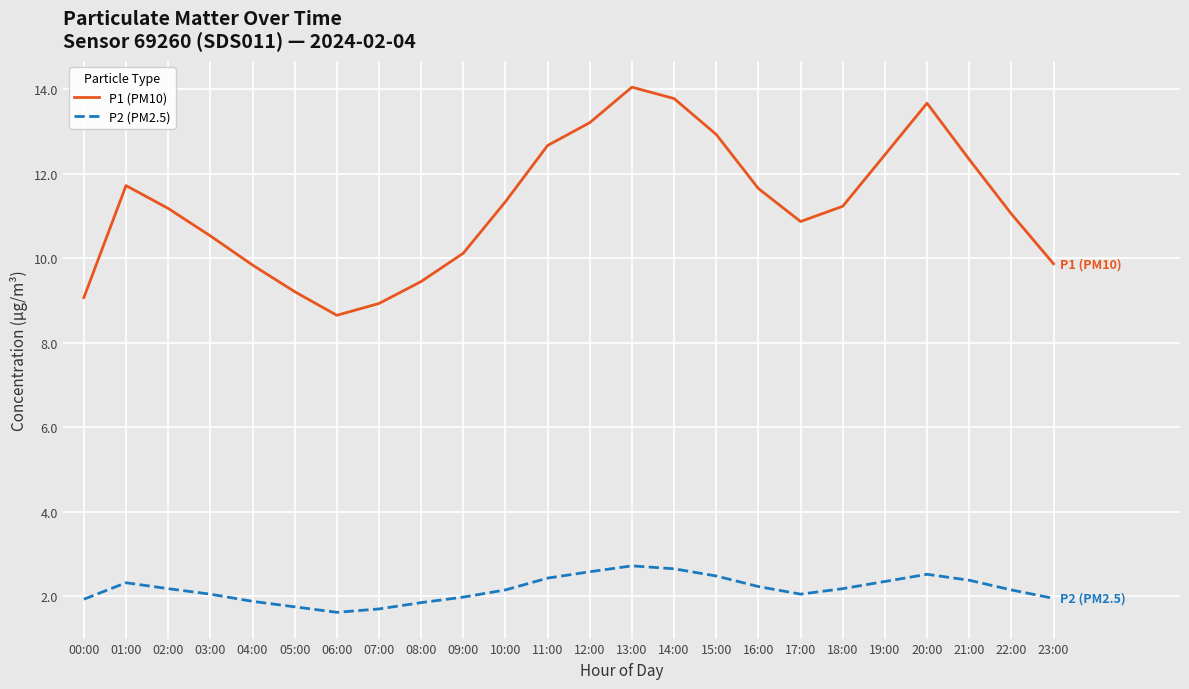

True or false: P1 (PM10) has a value of 10.9 at 17:00.

True